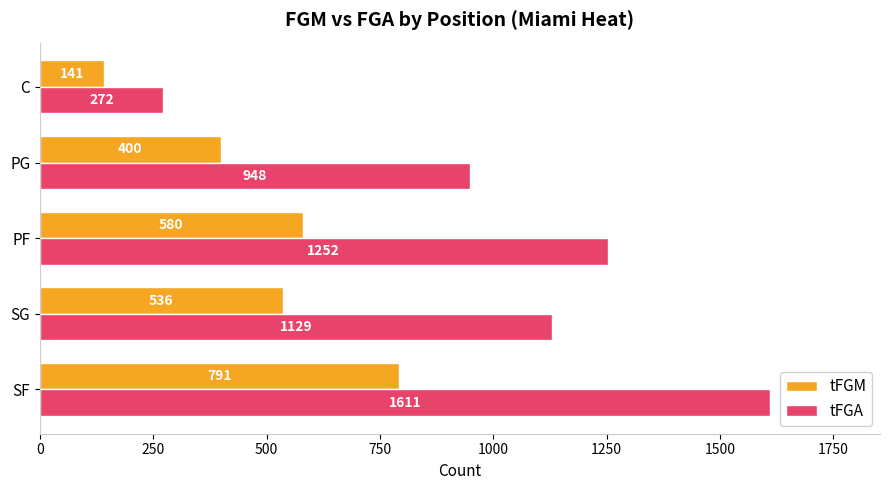

At which label is tFGM closest to 466?

PG